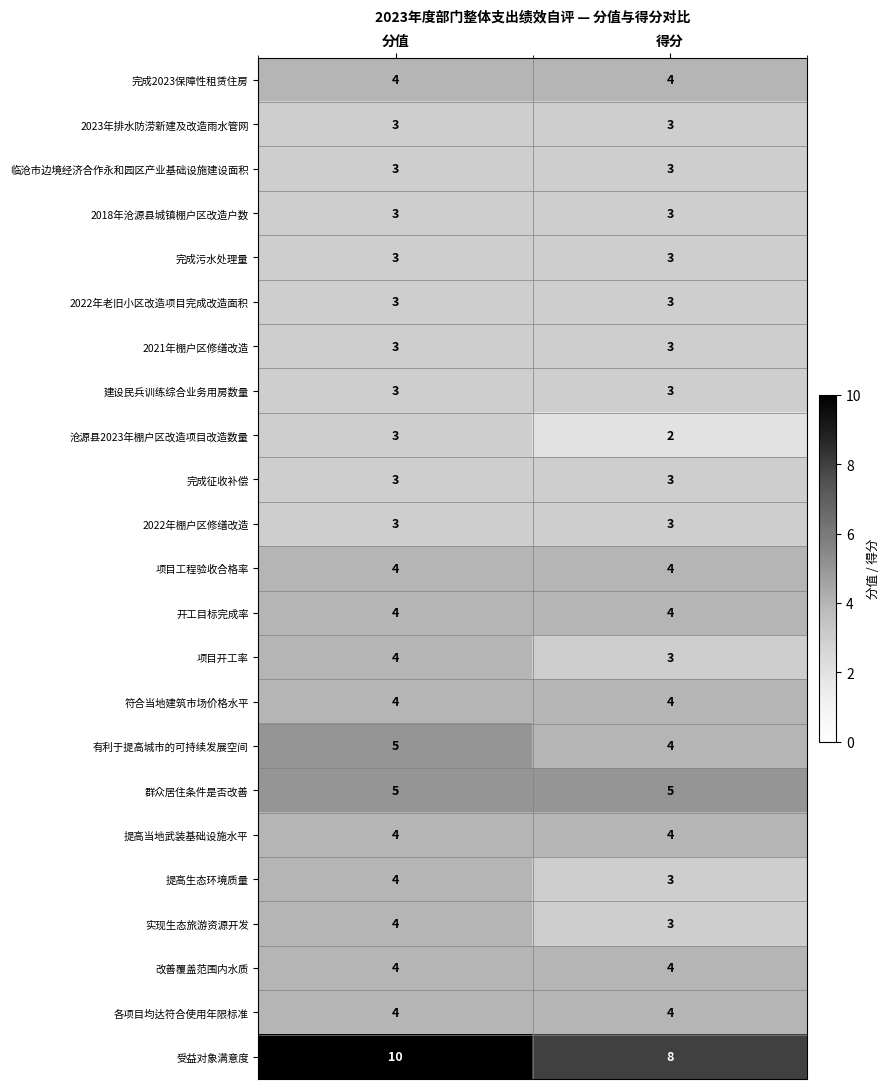

Which series has the largest total across all categories?

受益对象满意度